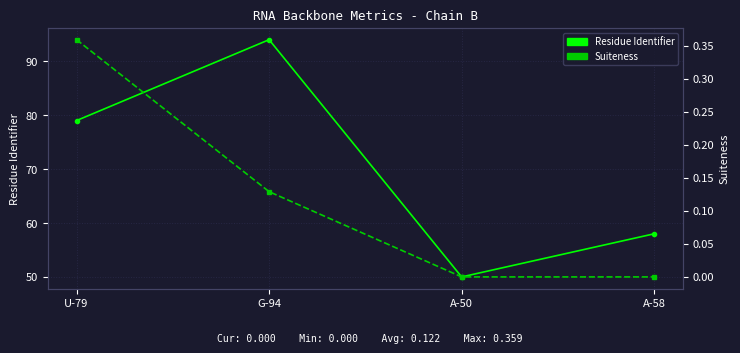

True or false: Suiteness and Residue Identifier intersect in this chart.

False